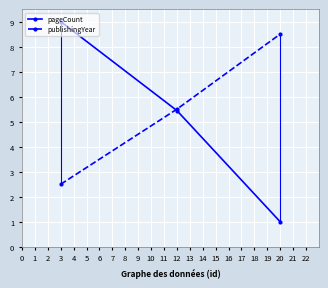

Where does the pageCount series first go above 5?

3